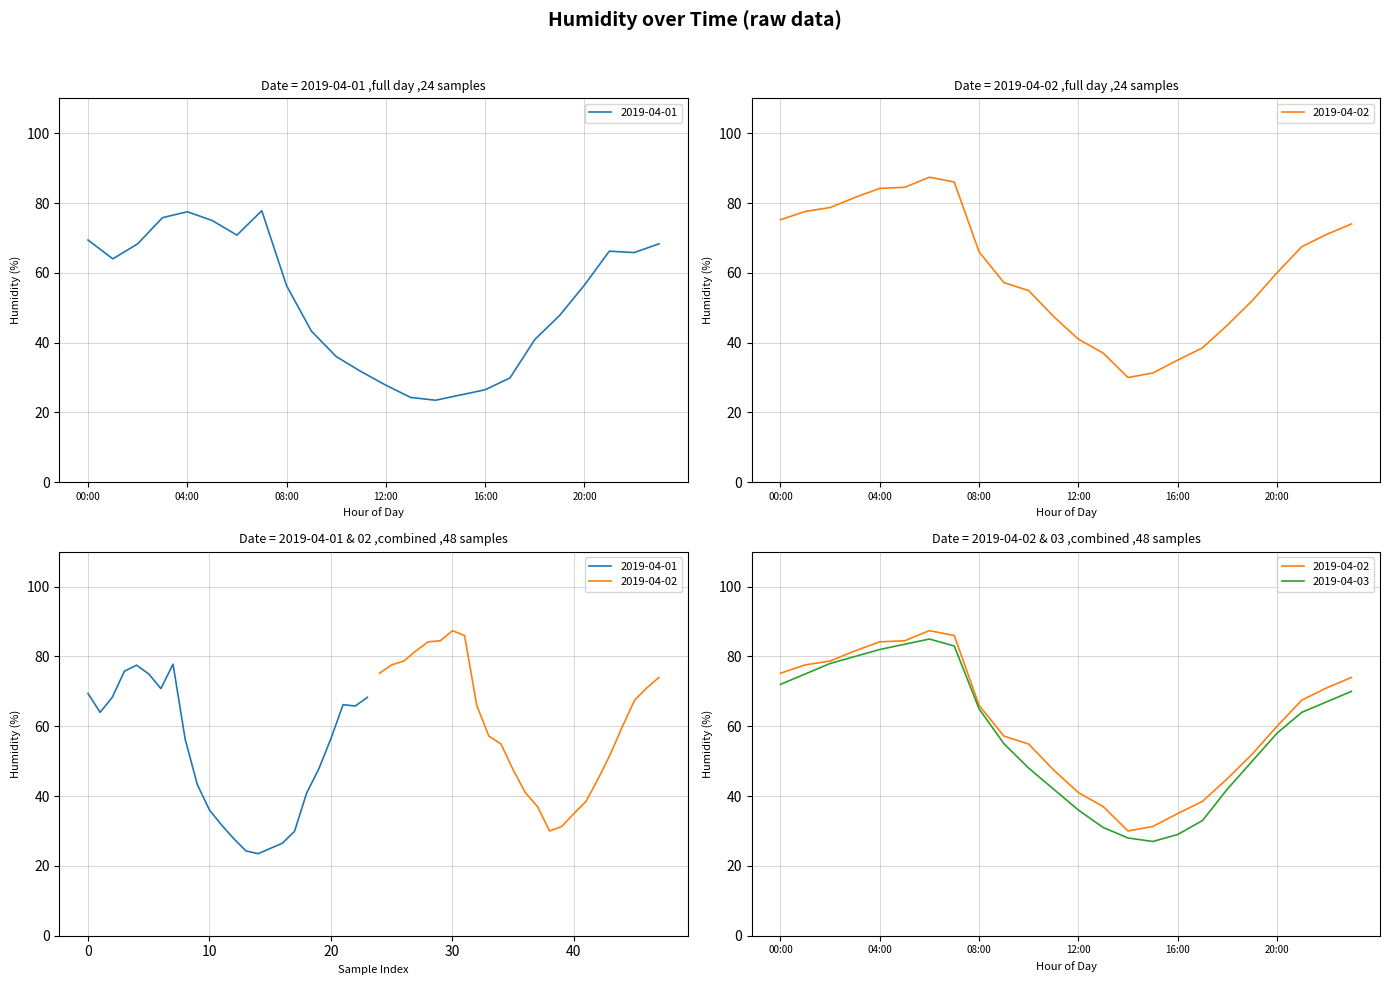

At which category does 2019-04-01 reach its first local peak?

04:00